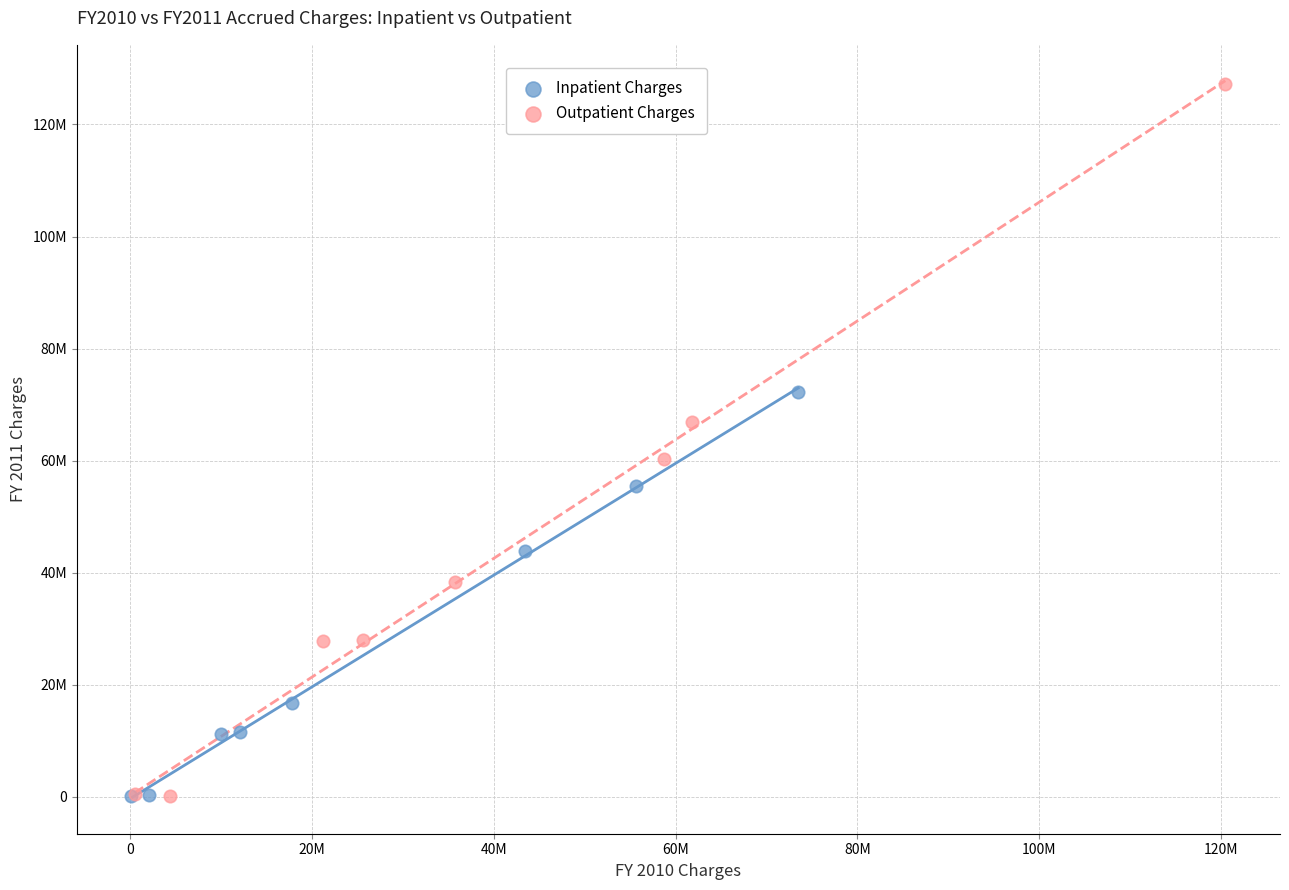

Which series reaches the maximum Y coordinate?

Outpatient Charges